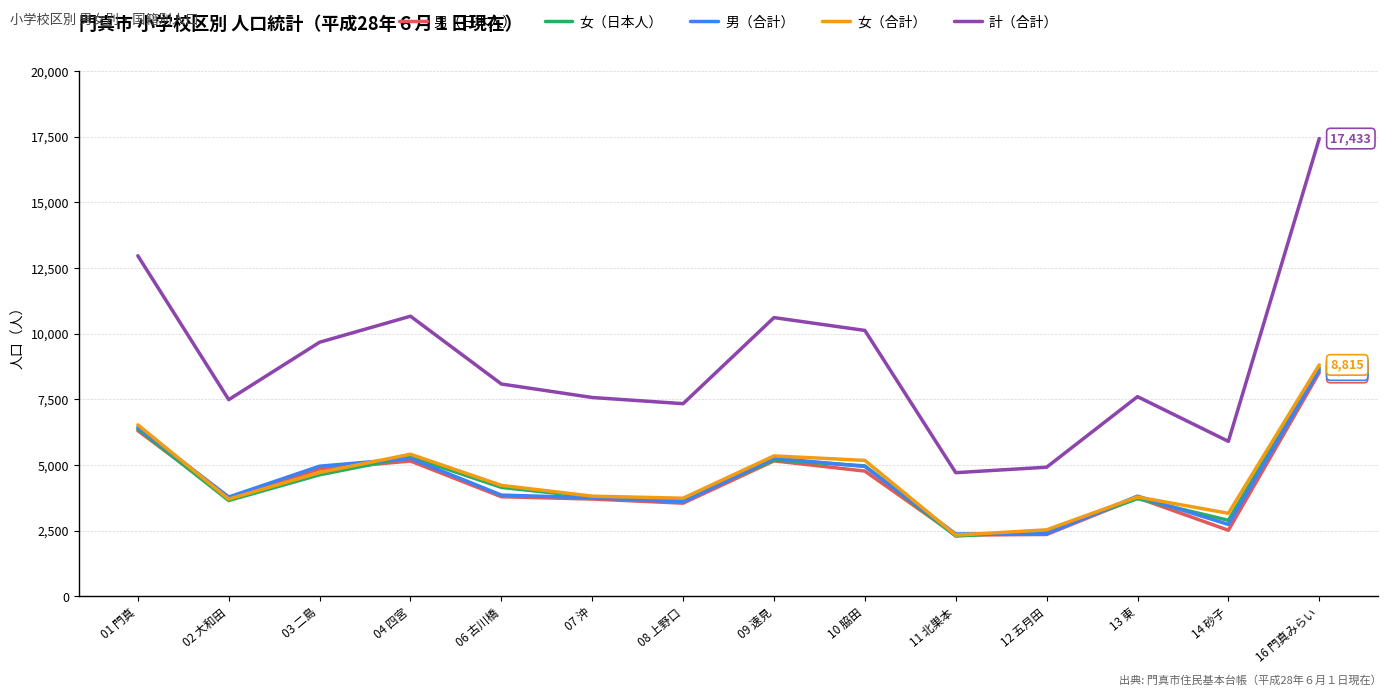

Which category has the highest value in the 女（合計） series?

16 門真みらい